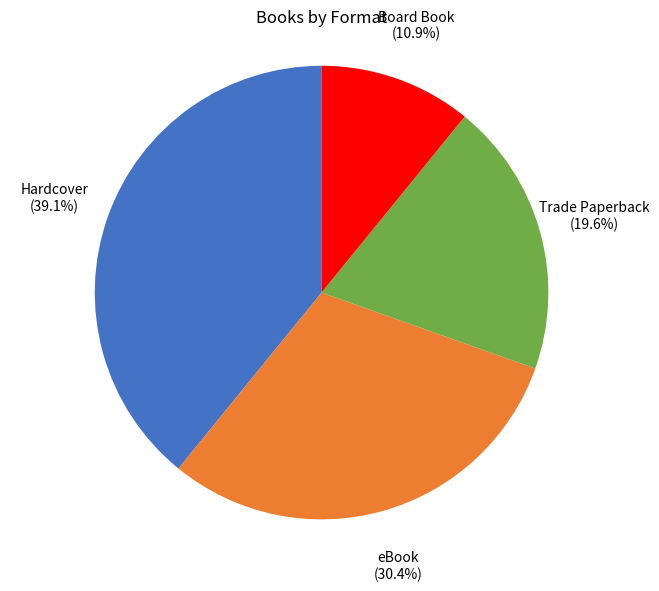

Count the number of slices in the pie.

4